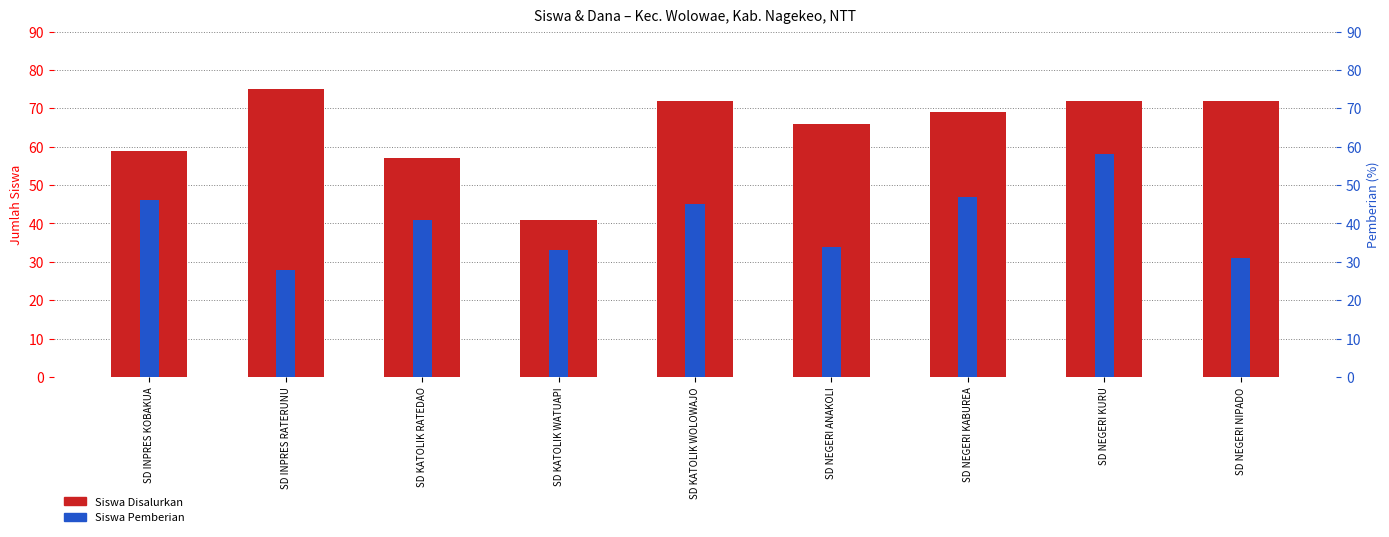

Are the bars horizontal?

No